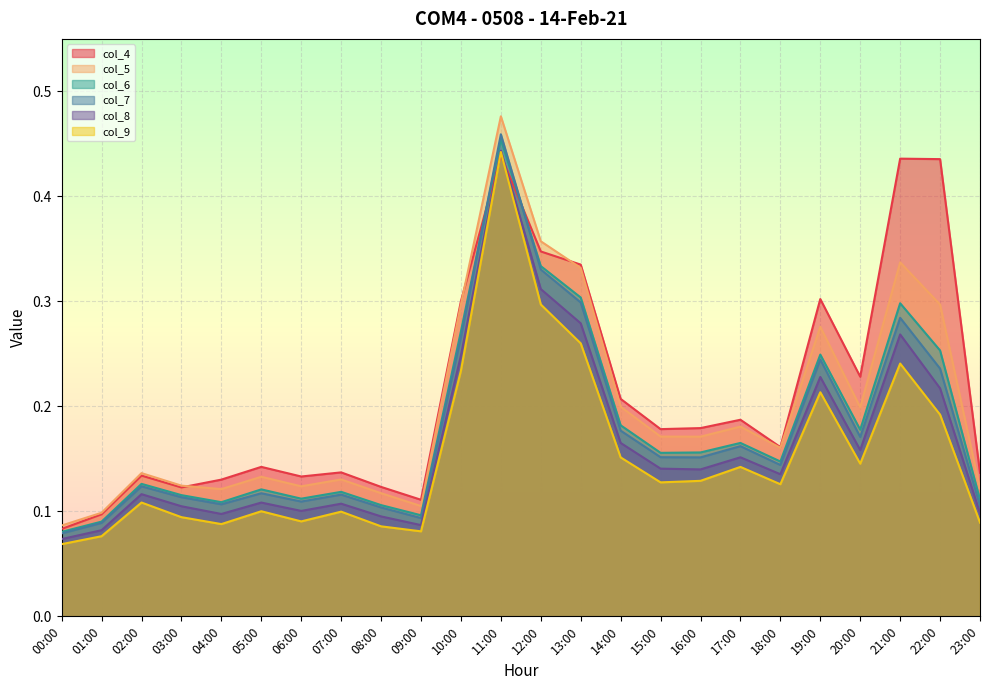

What is the sum of the col_8 values at 15:00 and 10:00?

0.4